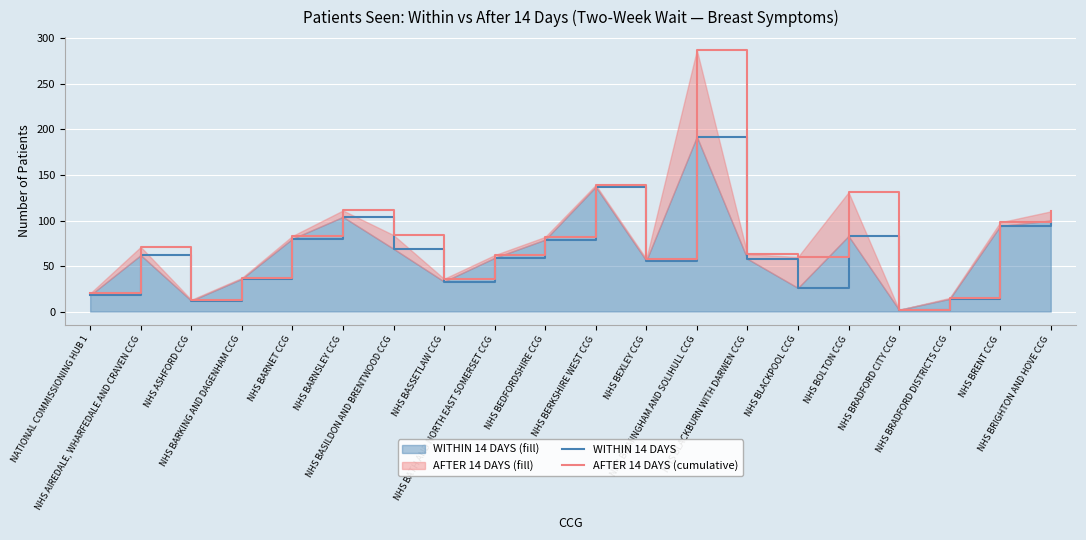

Which label corresponds to the largest value in the chart?

NHS BIRMINGHAM AND SOLIHULL CCG